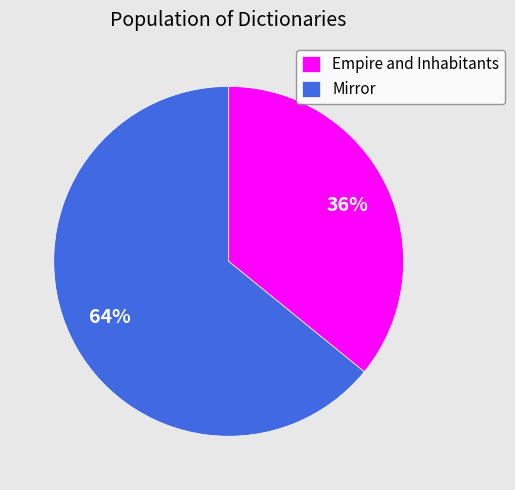

Rank the categories by value from lowest to highest.

Empire and Inhabitants, Mirror